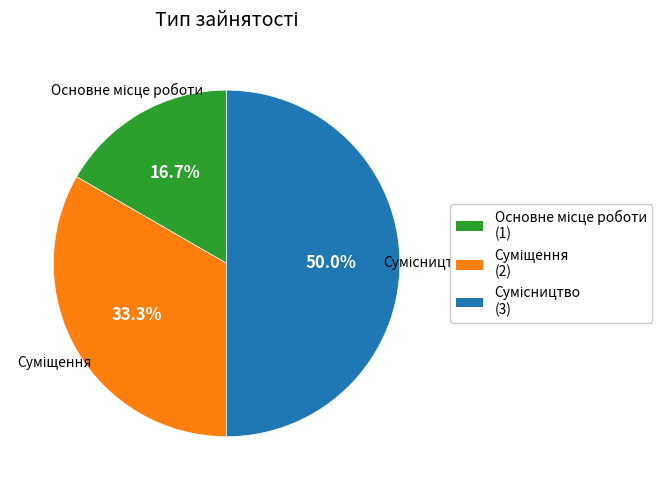

How many segments does this pie chart have?

3